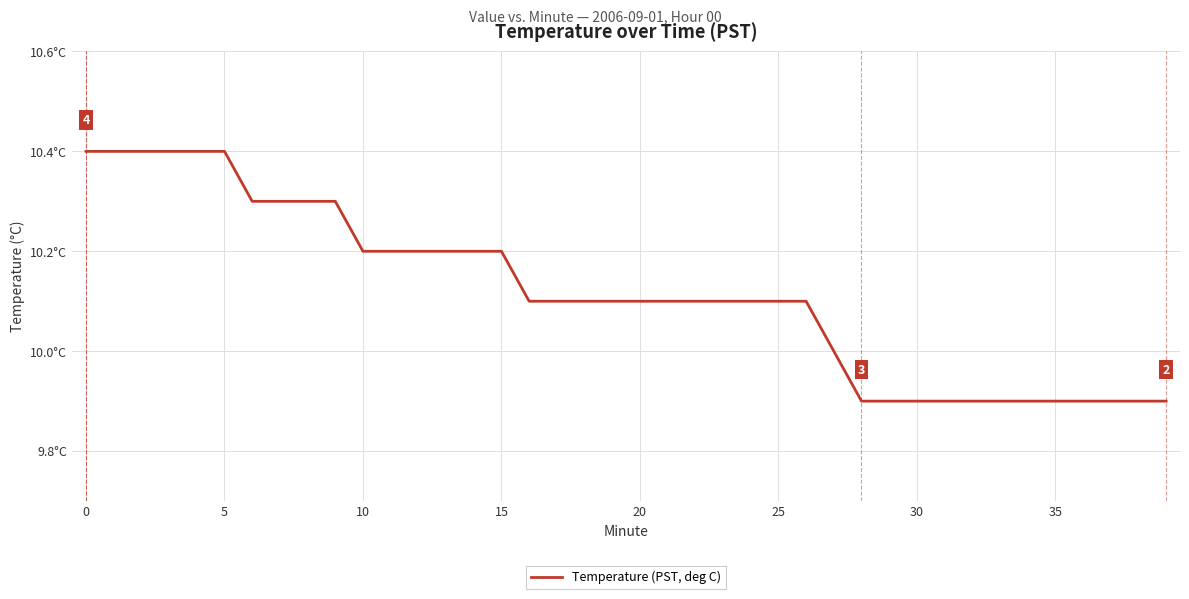

Does the chart have visible grid lines?

Yes